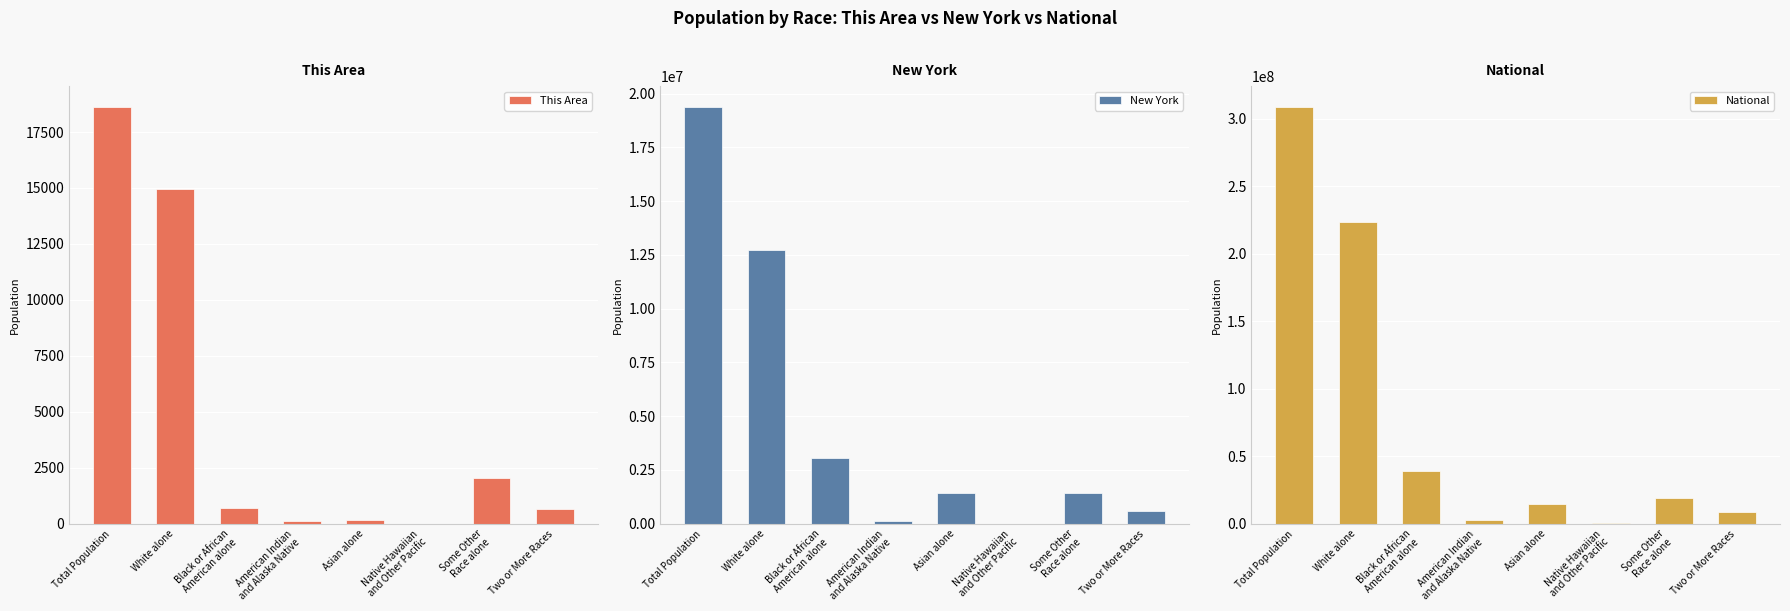

At which label is New York closest to 9693434?

White alone